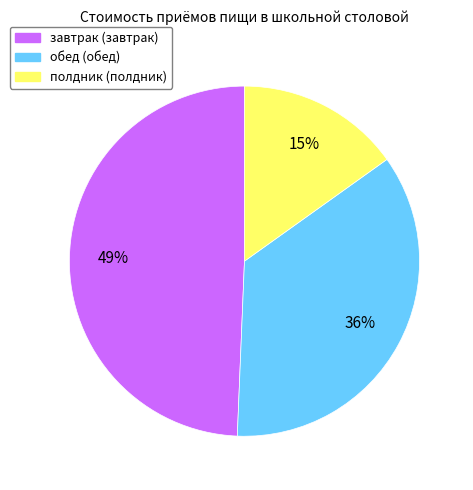

True or false: завтрак accounts for 64% of the total.

False